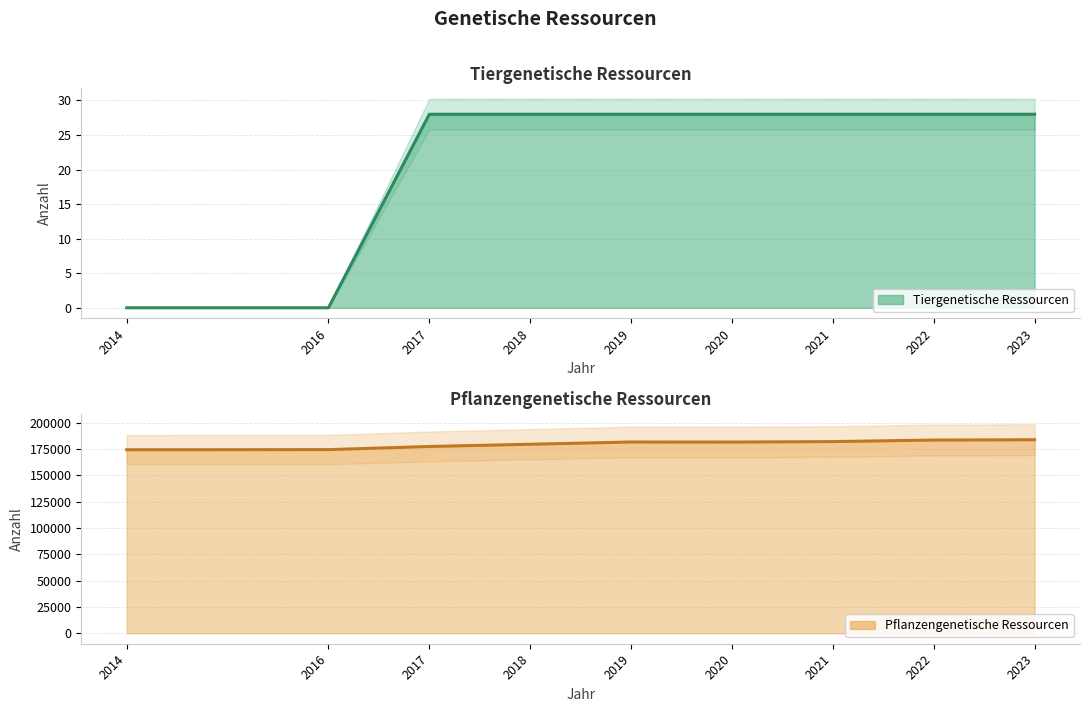

True or false: Pflanzengenetische Ressourcen (Linie) and Tiergenetische Ressourcen (Linie) intersect in this chart.

False